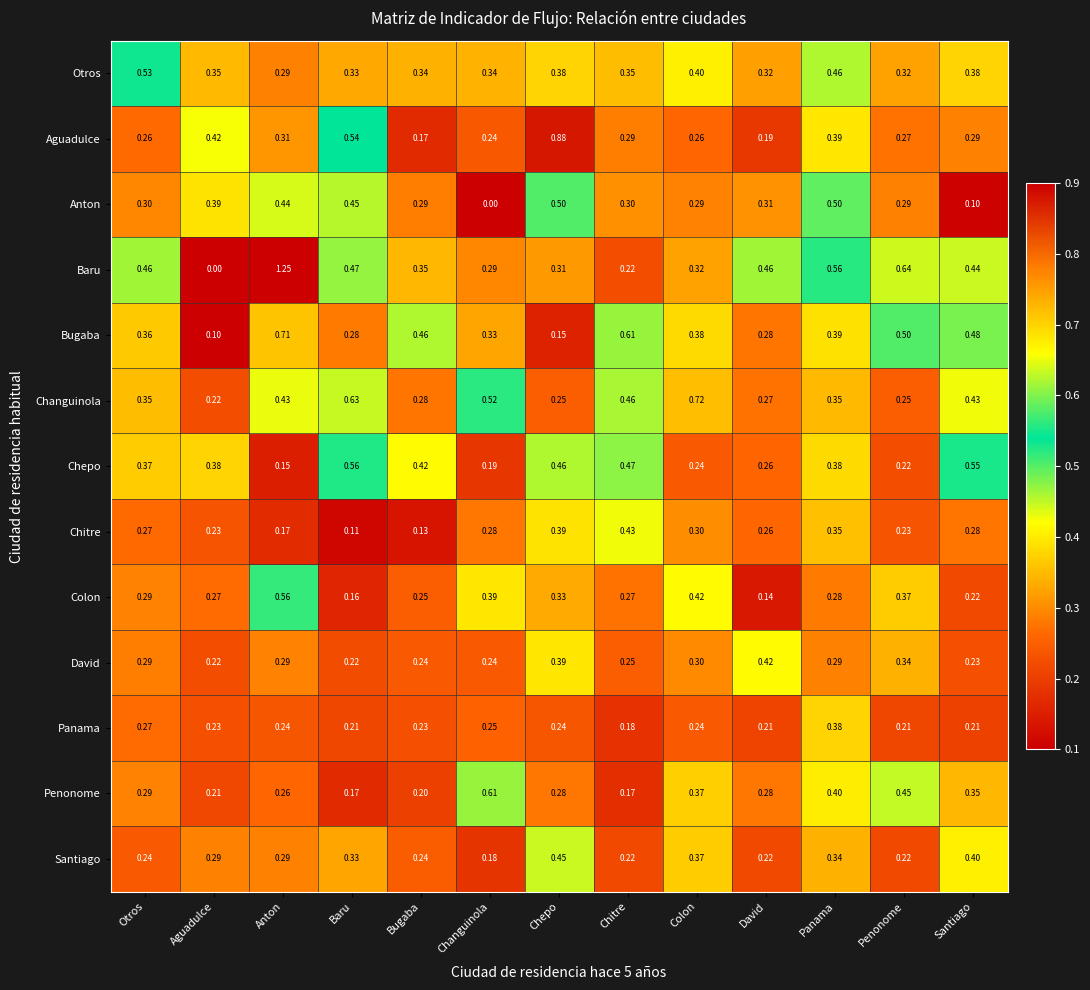

At how many categories does at least one series exceed 0?

13